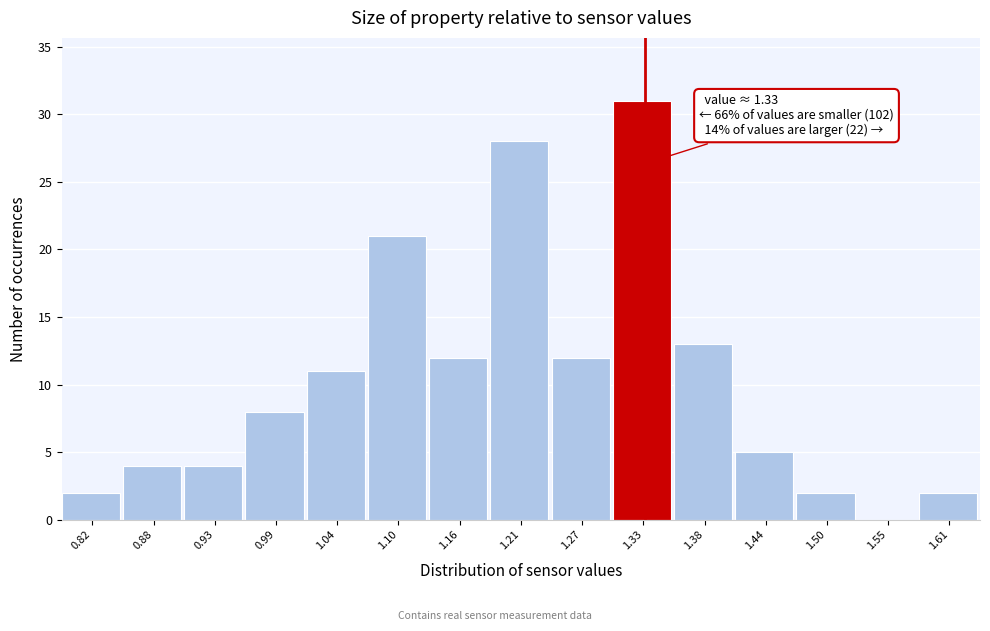

Which range on the x-axis has the tallest bar?

1.30 to 1.36